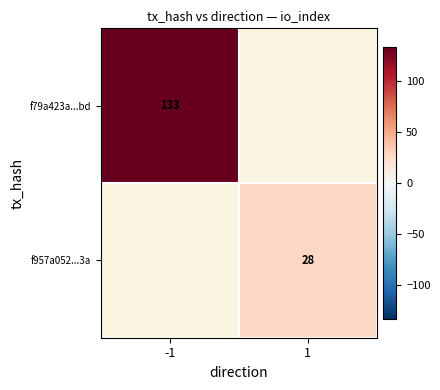

Is the value of f957a052...3a at 1 greater than the value of f79a423a...bd at -1?

No